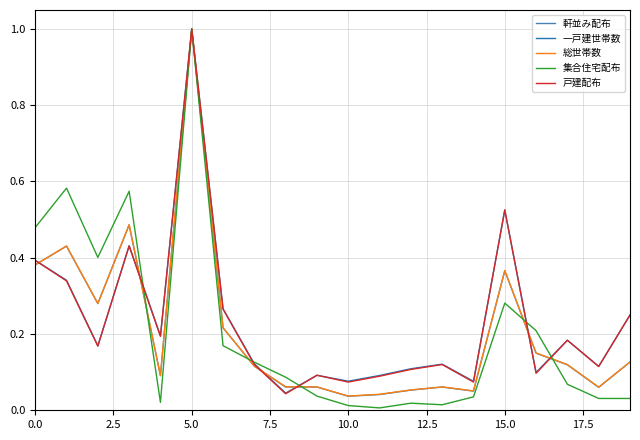

What is the greatest value displayed?

1.0